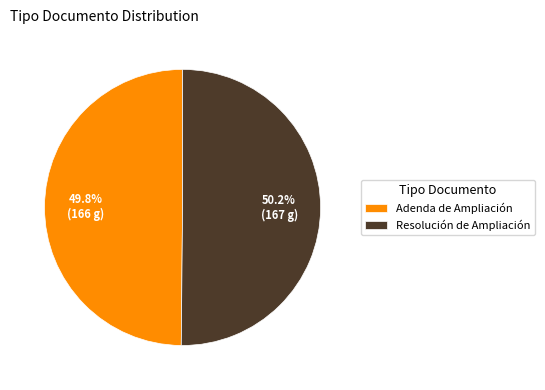

Is there a majority slice in this chart?

Yes